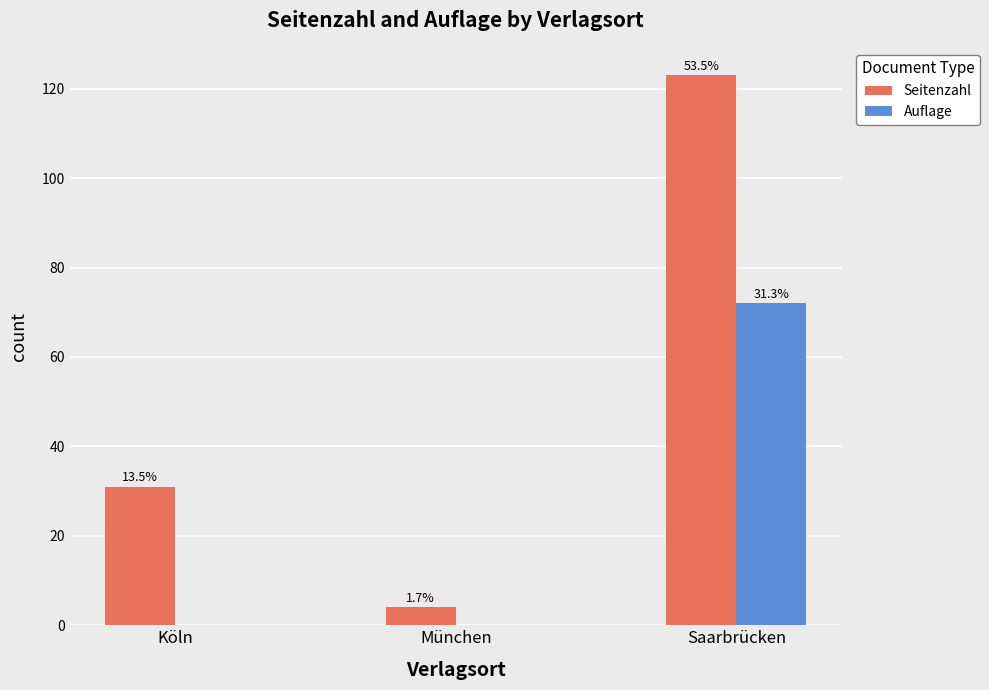

What are all the series names shown in the legend?

Seitenzahl, Auflage